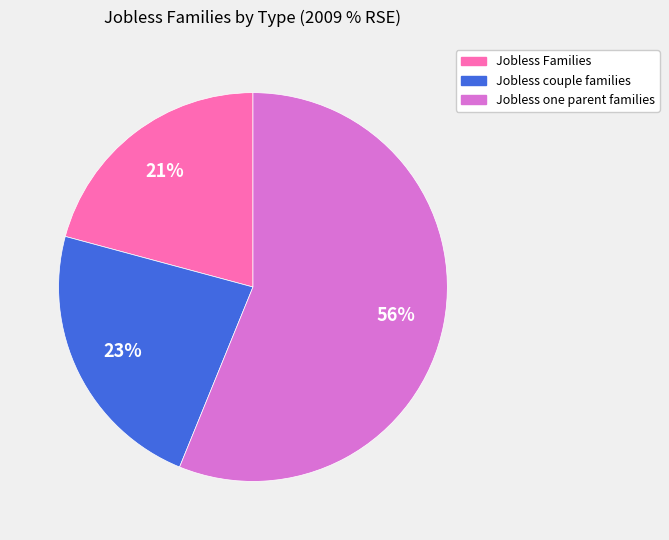

To the nearest percent, what portion does Jobless one parent families represent?

56%